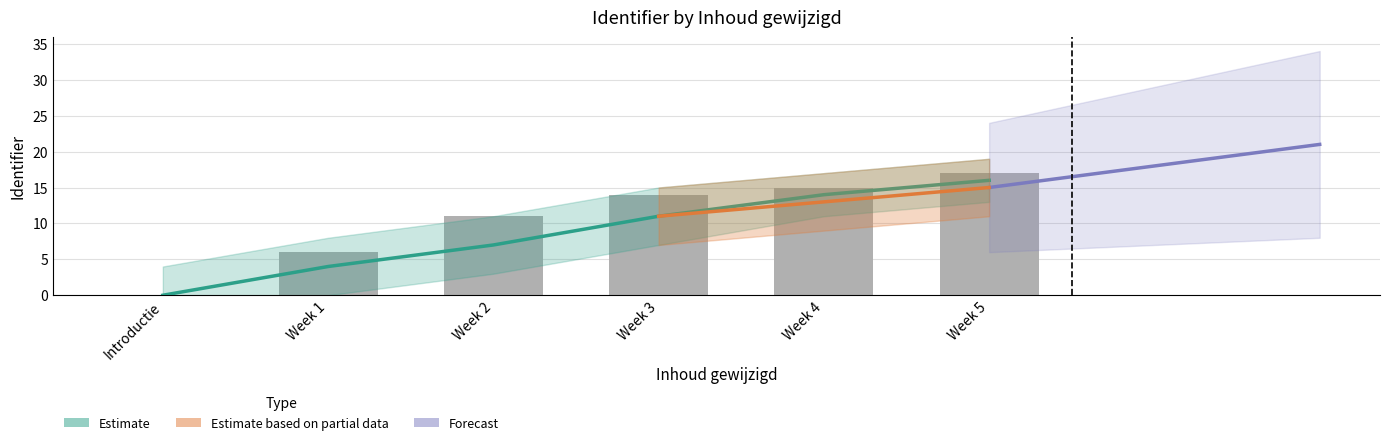

Reading left to right, transcribe all the data shown in this chart.

0	6	11	14	15	17